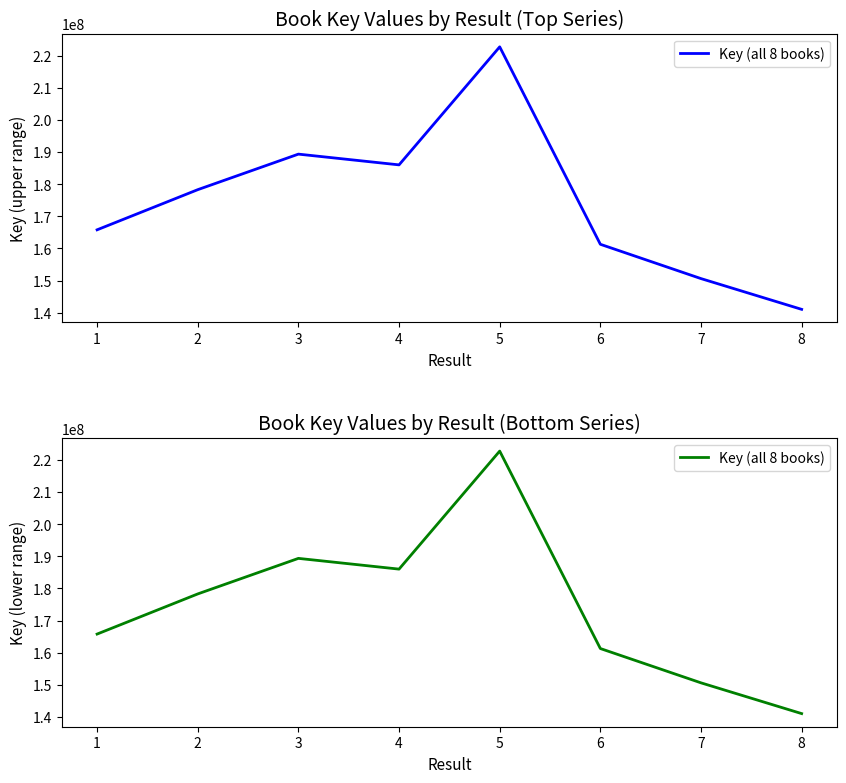

What is the greatest value displayed?

222793151